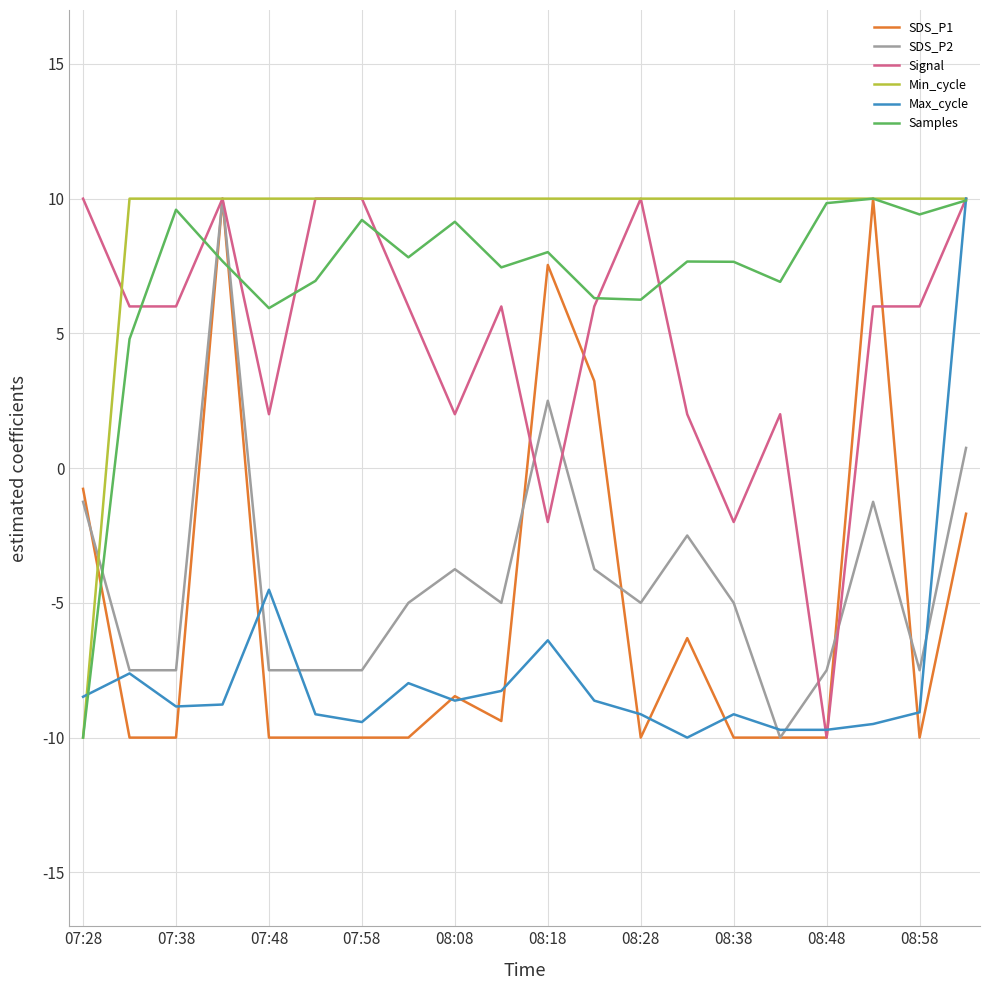

How many lines are shown in the chart?

6